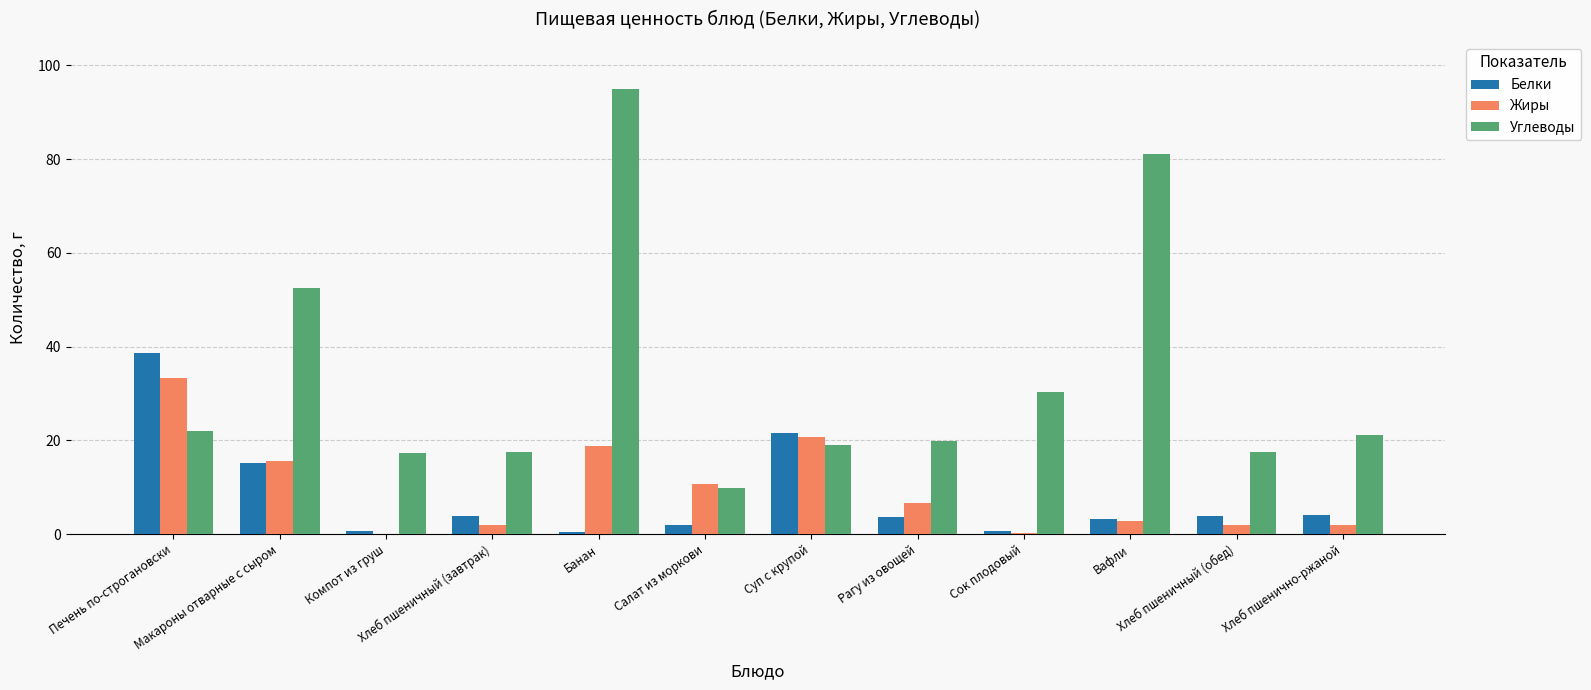

How many categories are shown in the chart?

12